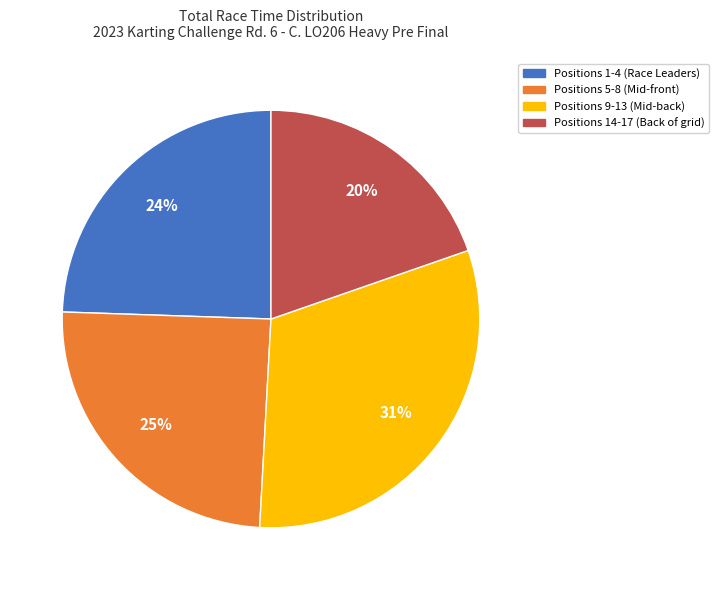

Is there any slice that represents more than half of the pie?

No